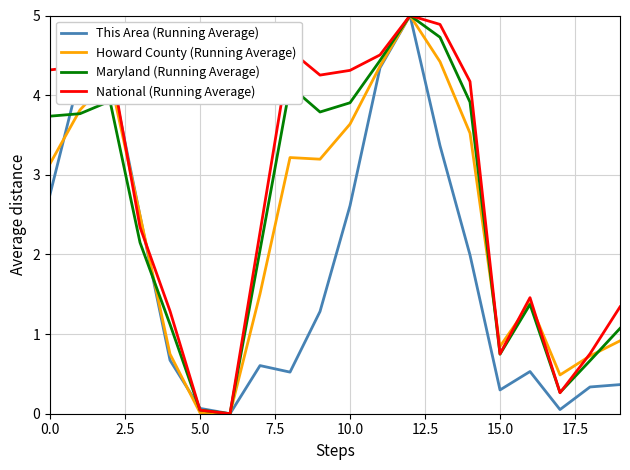

What is the sum of all Maryland (Running Average) values?

50.8